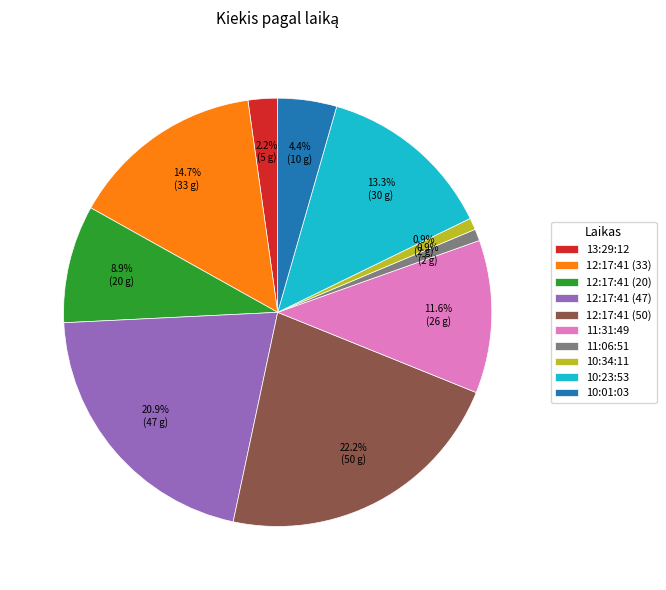

Does 11:31:49 account for over 50% of the chart?

No